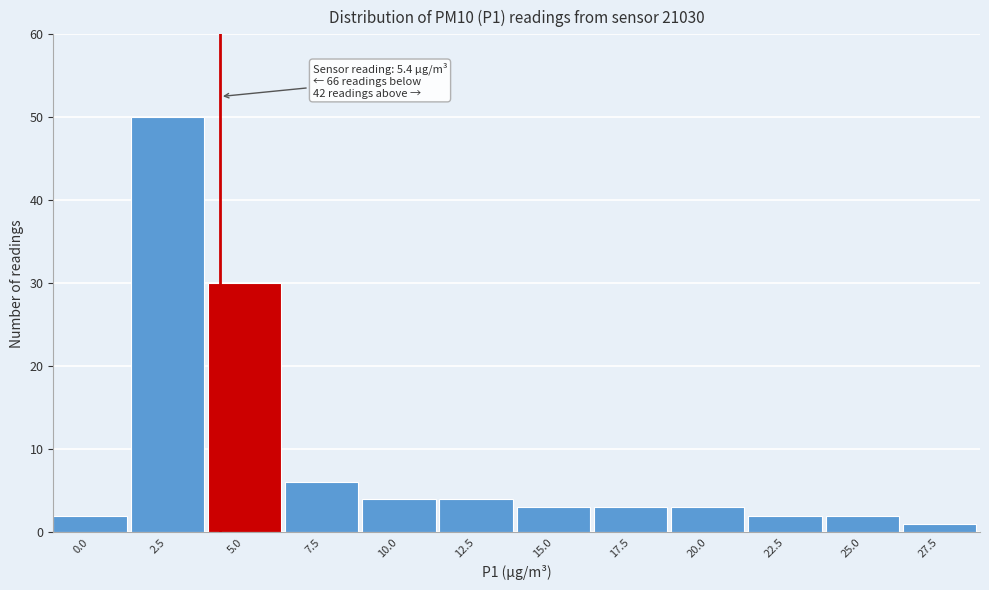

Reading right to left, list all the values displayed in this chart.

27.5=1	25.0=2	22.5=2	20.0=3	17.5=3	15.0=3	12.5=4	10.0=4	7.5=6	5.0=30	2.5=50	0.0=2